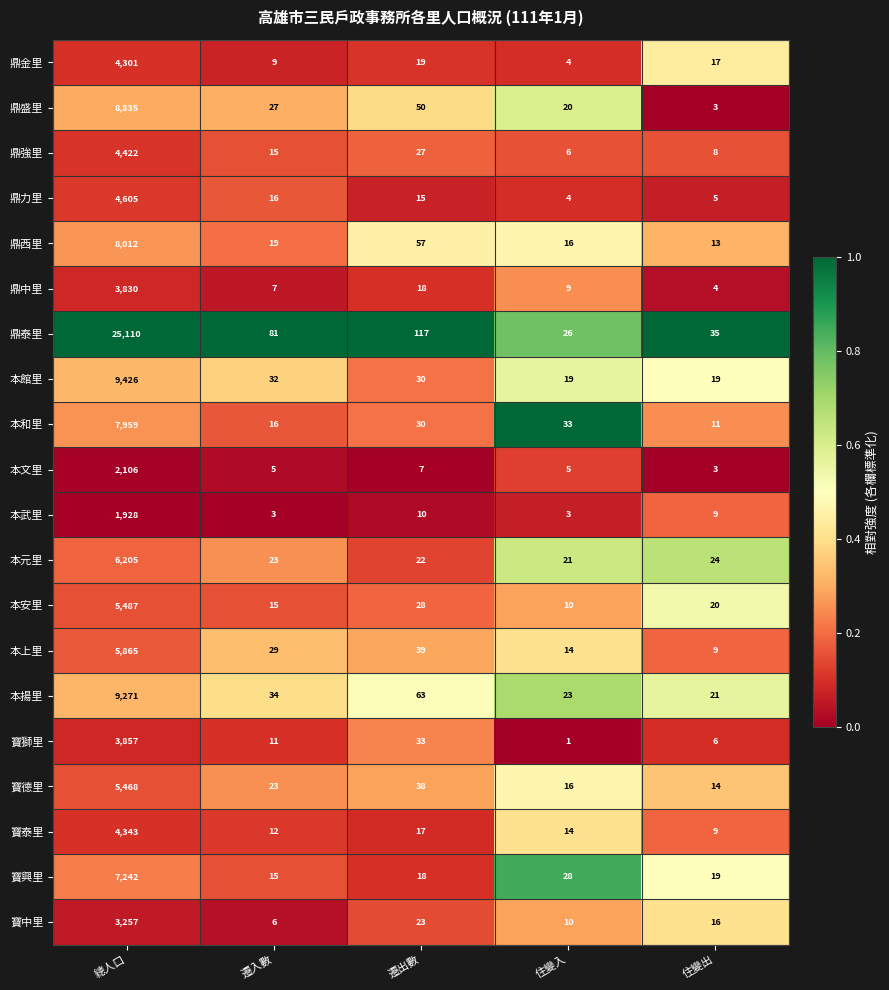

What is the spread (max minus min) of values at 遷出數?

110